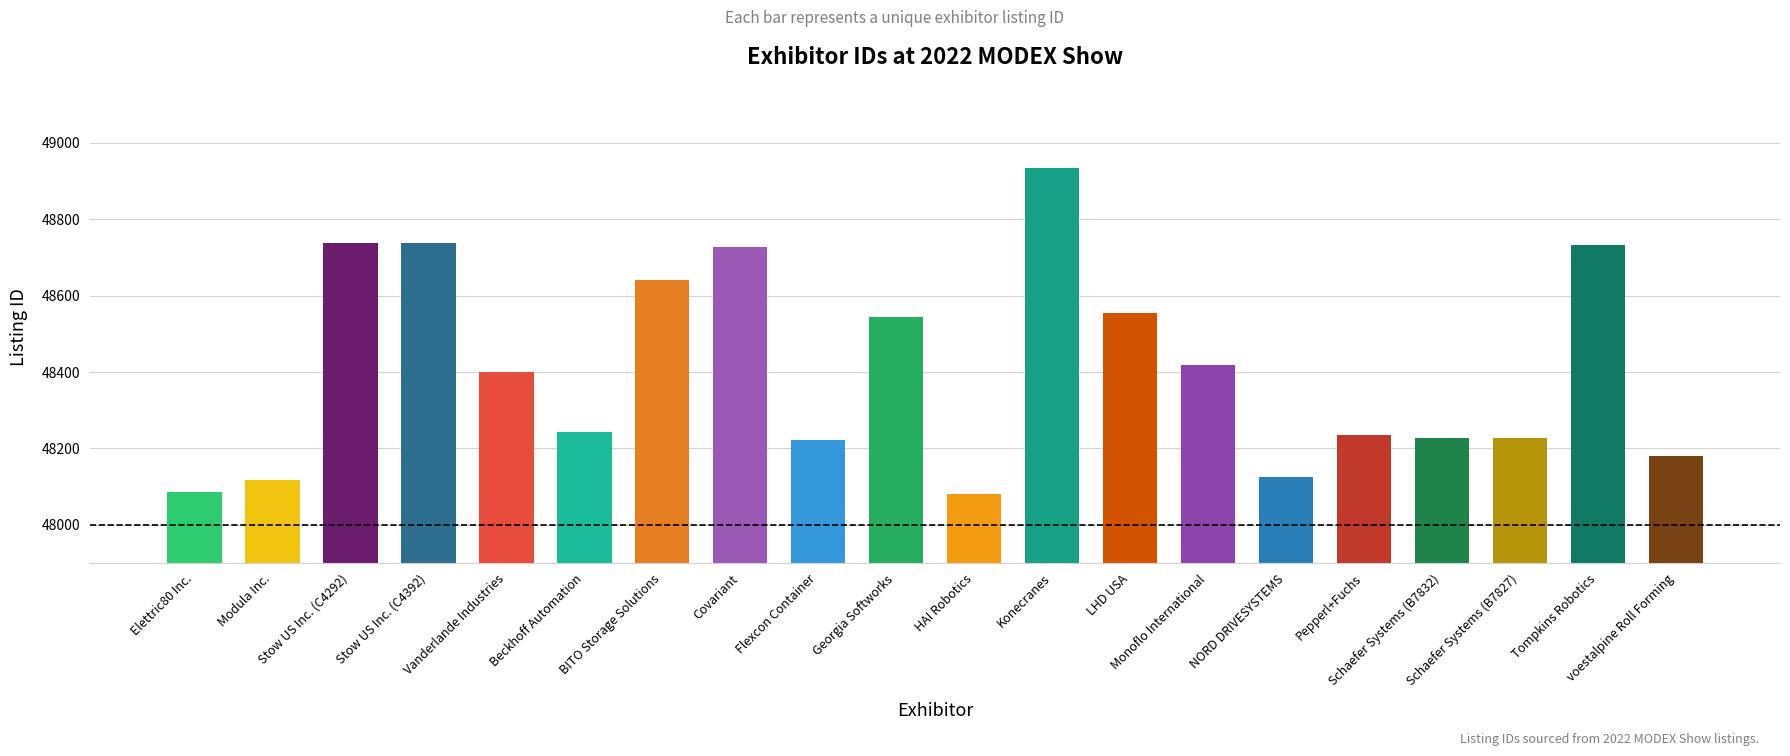

What is the label of the 10th bar from the left?

Georgia Softworks